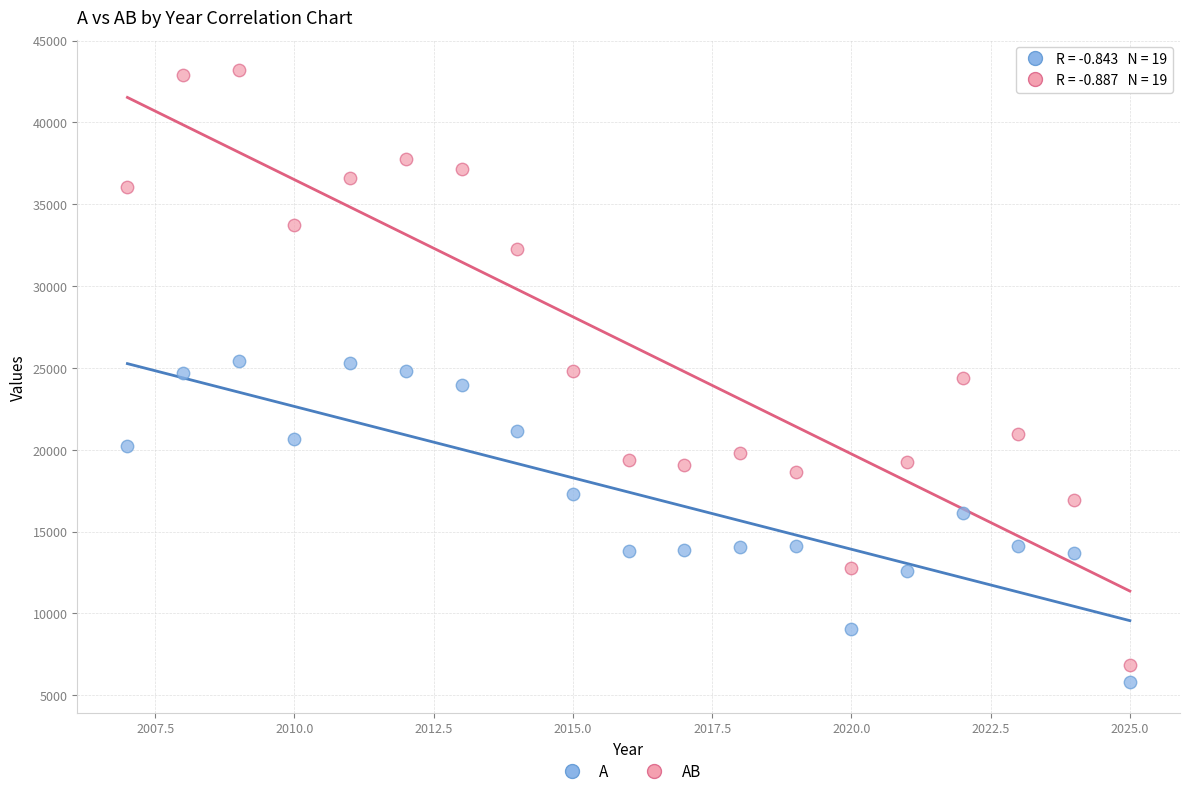

Which series has the widest spread of Y values?

AB